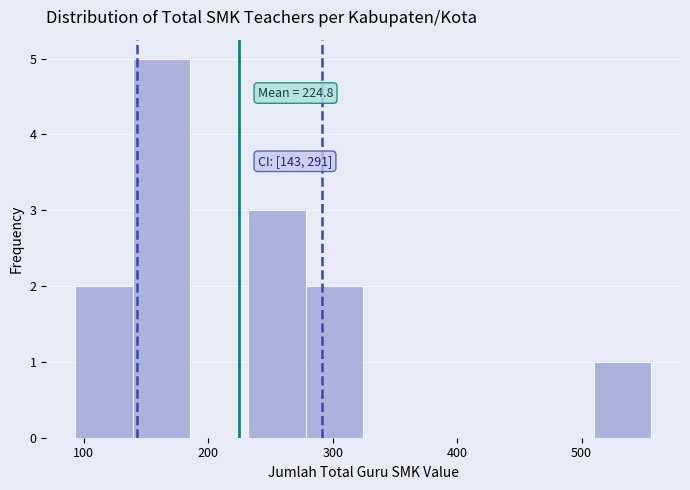

Over which range of the x-axis is the bar tallest?

140 to 190